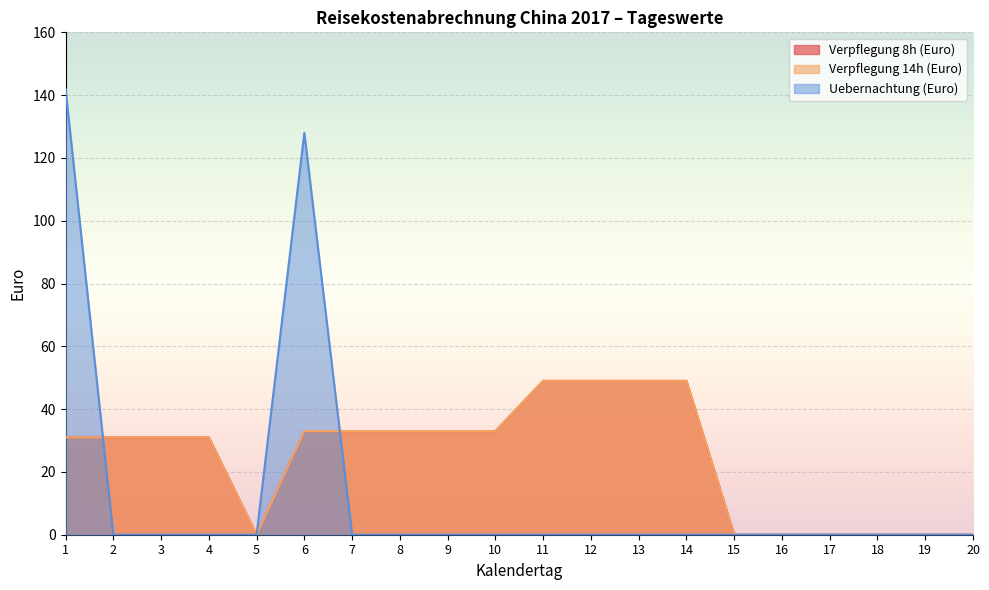

Does the chart display data point markers on the line(s)?

No